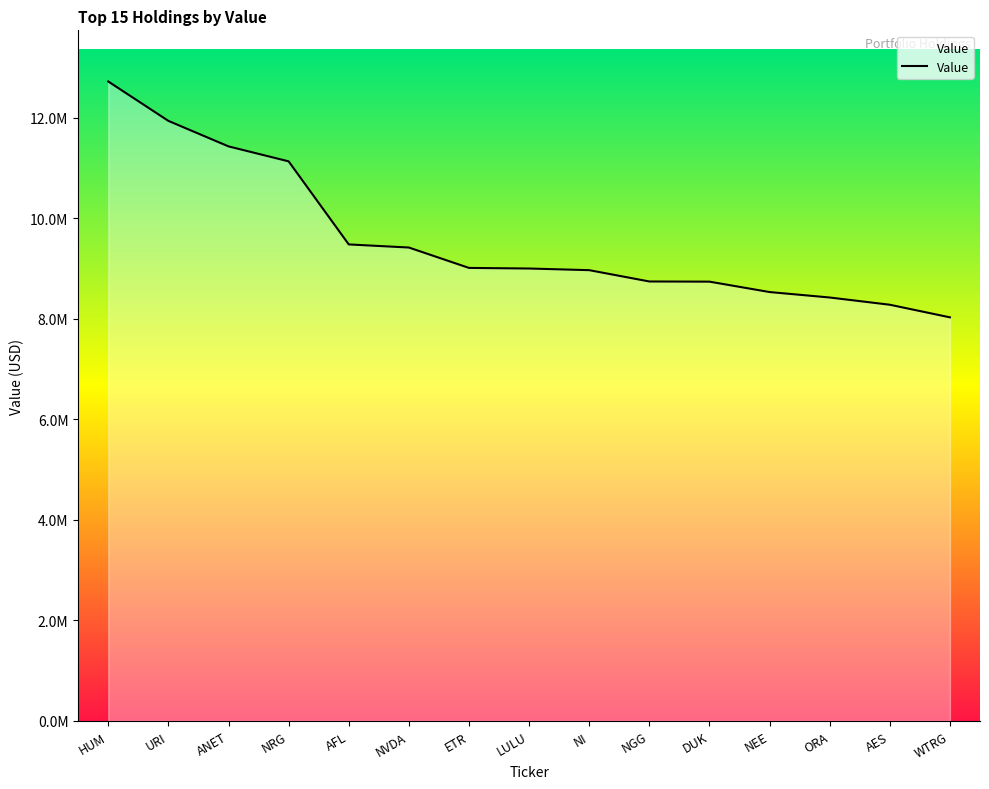

Rank the categories by value from lowest to highest.

WTRG, AES, ORA, NEE, DUK, NGG, NI, LULU, ETR, NVDA, AFL, NRG, ANET, URI, HUM